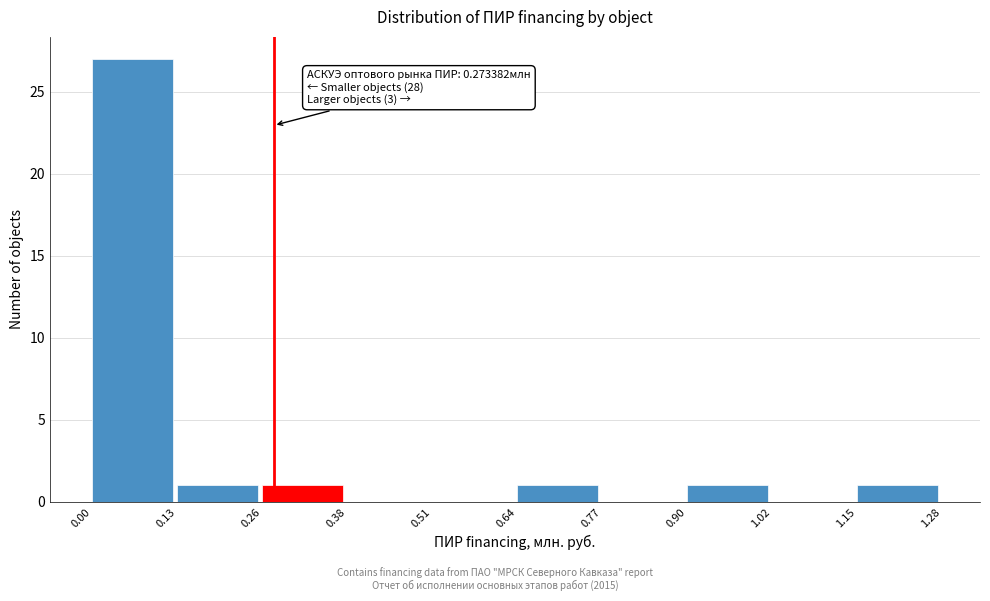

Over which range of the x-axis is the bar tallest?

0.00 to 0.13